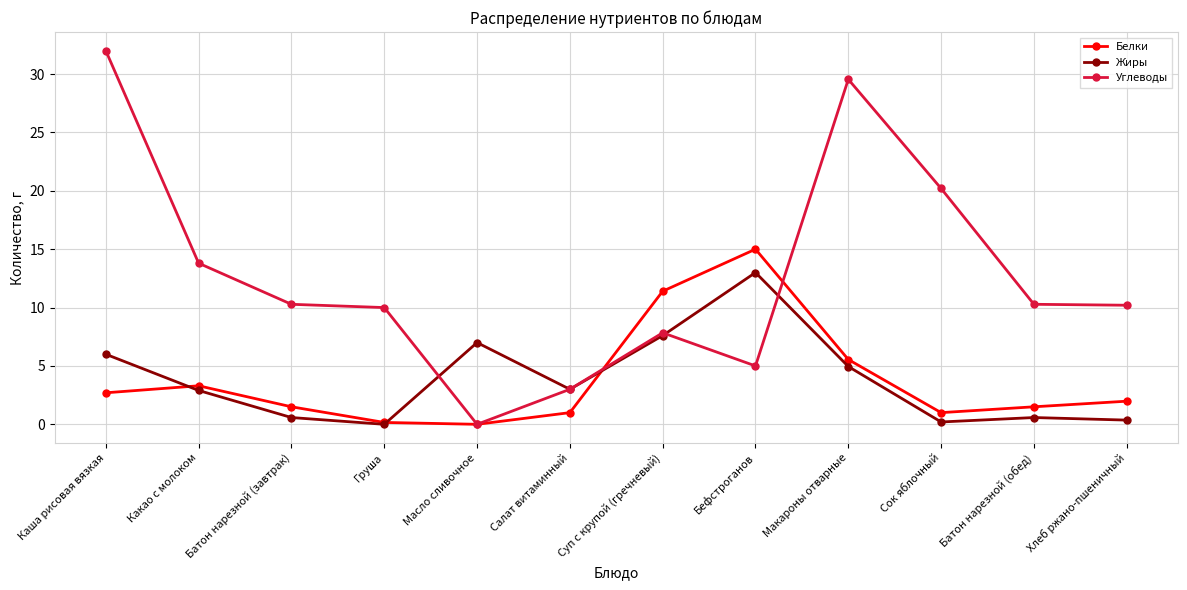

Rank the series by their maximum value, from highest to lowest.

Углеводы, Белки, Жиры